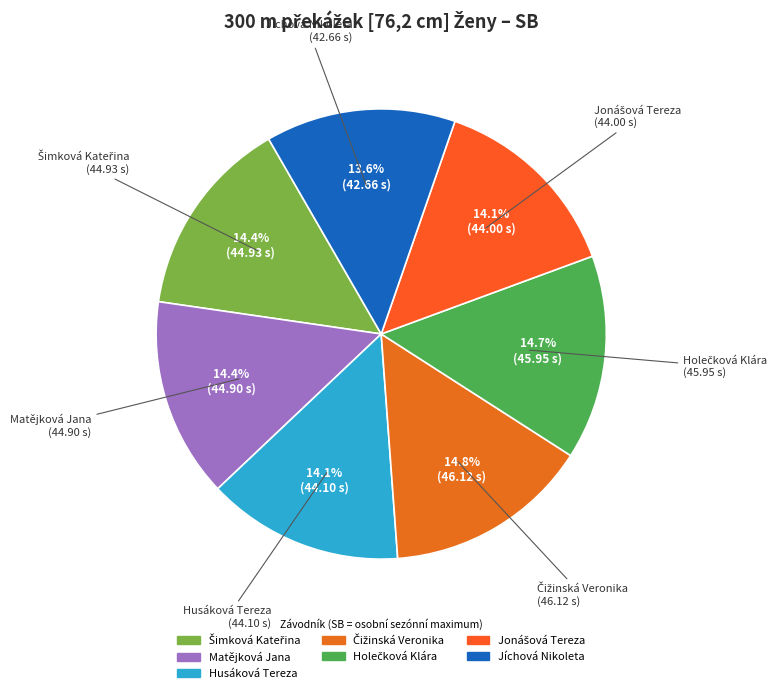

To the nearest percent, what portion does Jíchová Nikoleta represent?

14%